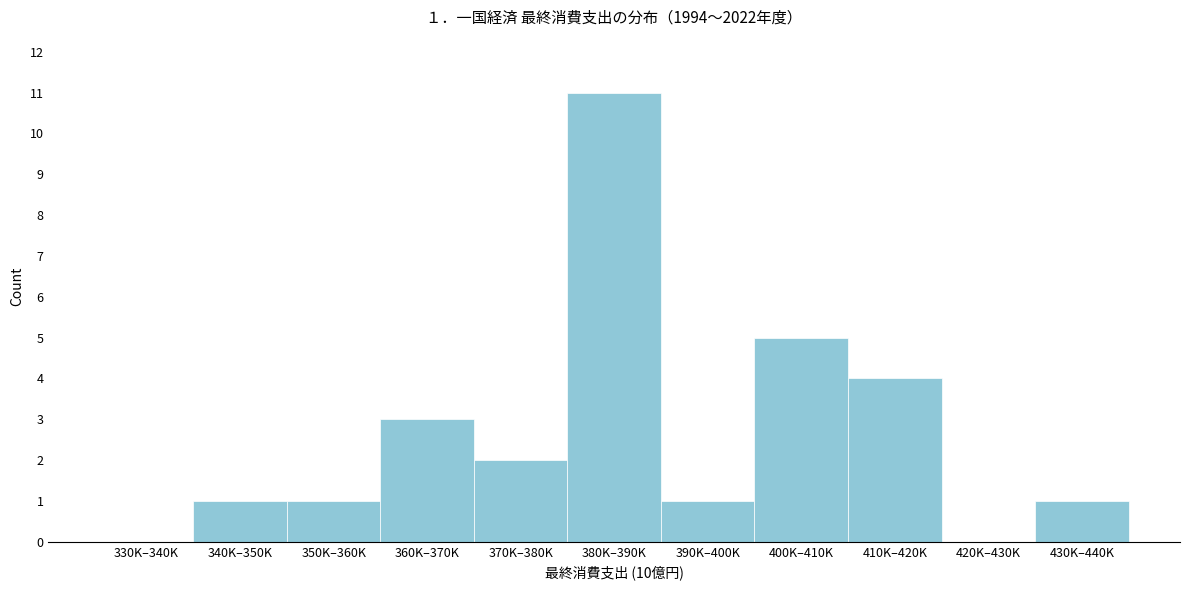

Reading left to right, extract all data points from this chart.

330K–340K=0	340K–350K=1	350K–360K=1	360K–370K=3	370K–380K=2	380K–390K=11	390K–400K=1	400K–410K=5	410K–420K=4	420K–430K=0	430K–440K=1